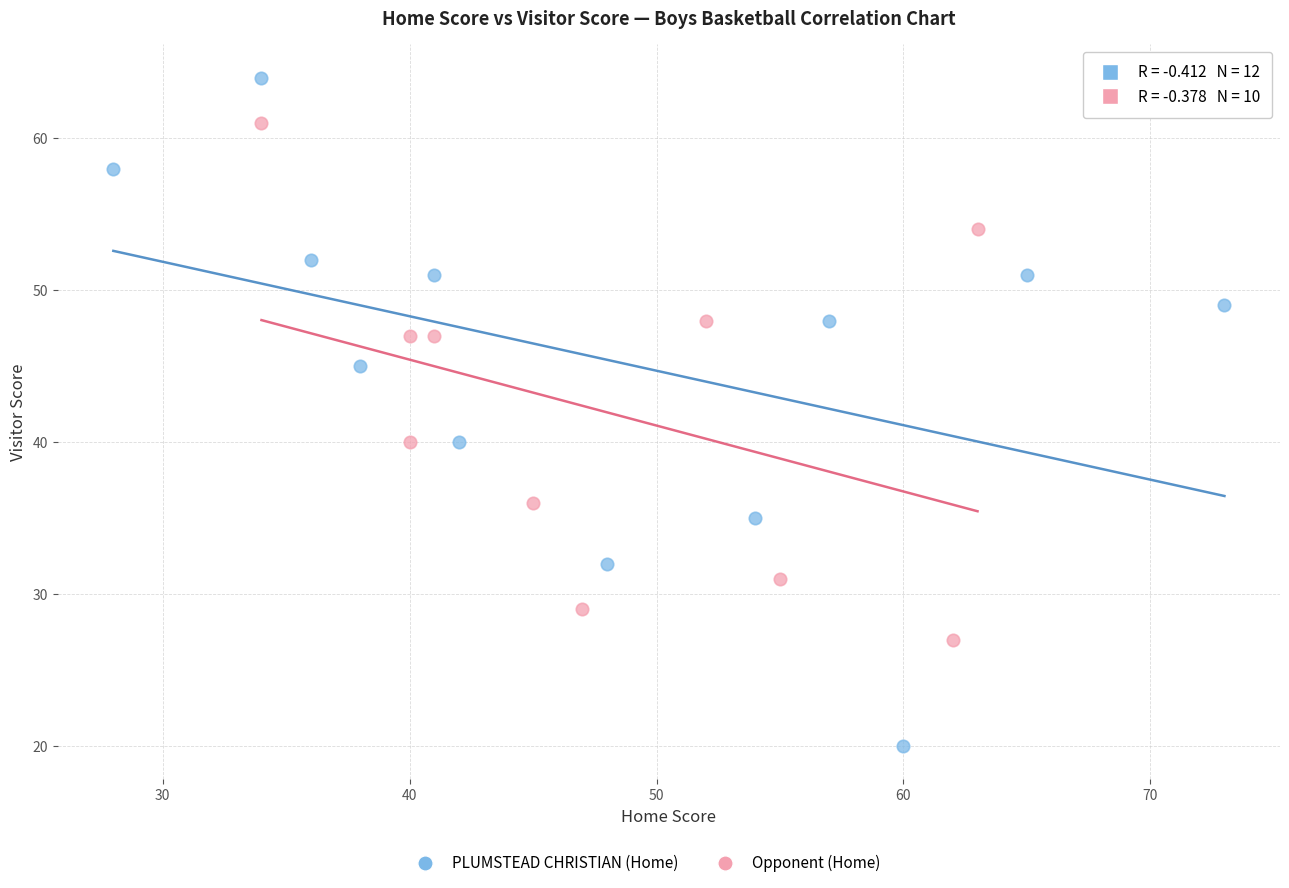

Which series has the largest Y range (max minus min)?

PLUMSTEAD CHRISTIAN (Home)